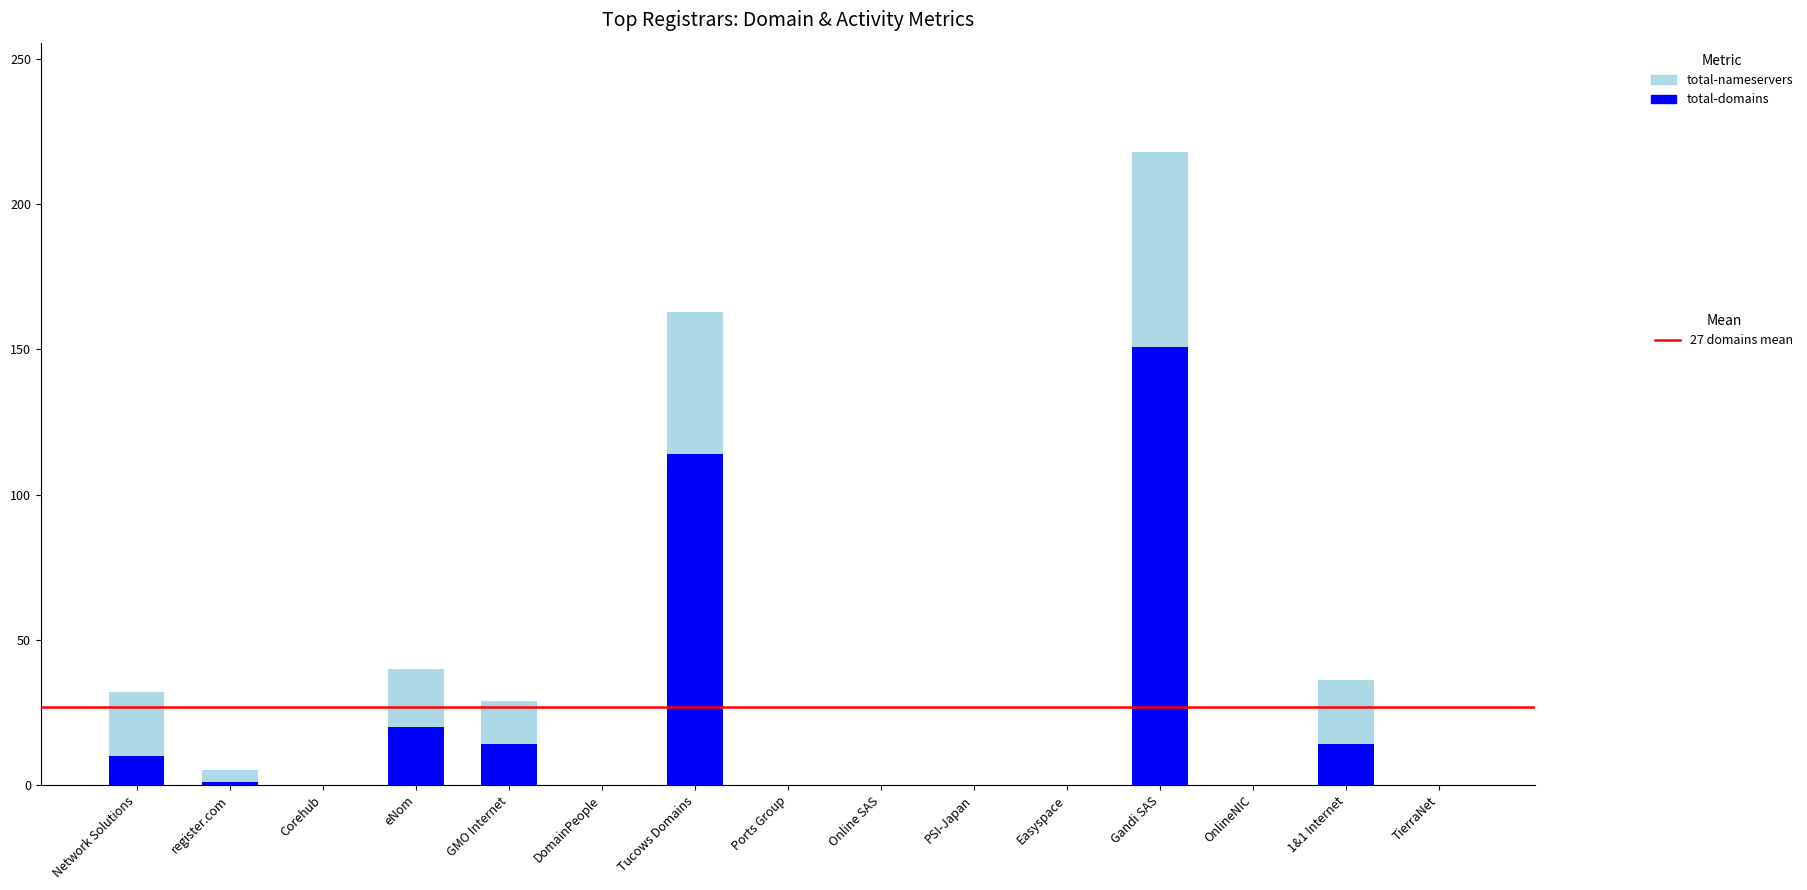

At which category is the sum across all series the highest?

Gandi SAS